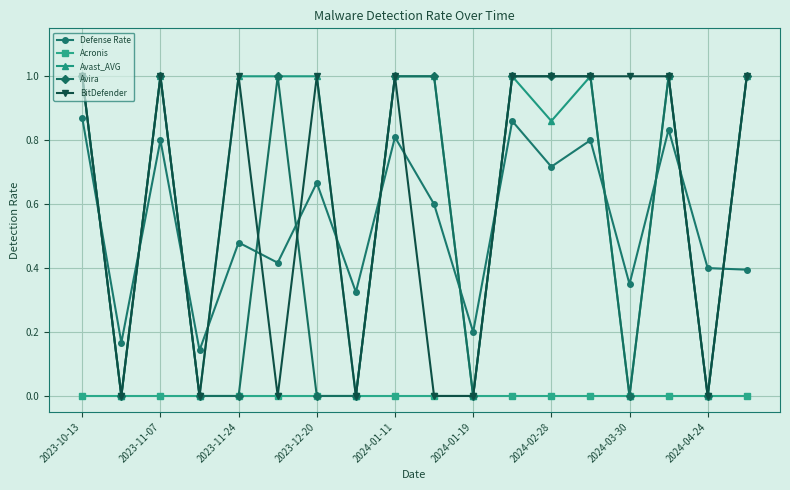

What is the value of the BitDefender point at the 3rd from the left?

1.0